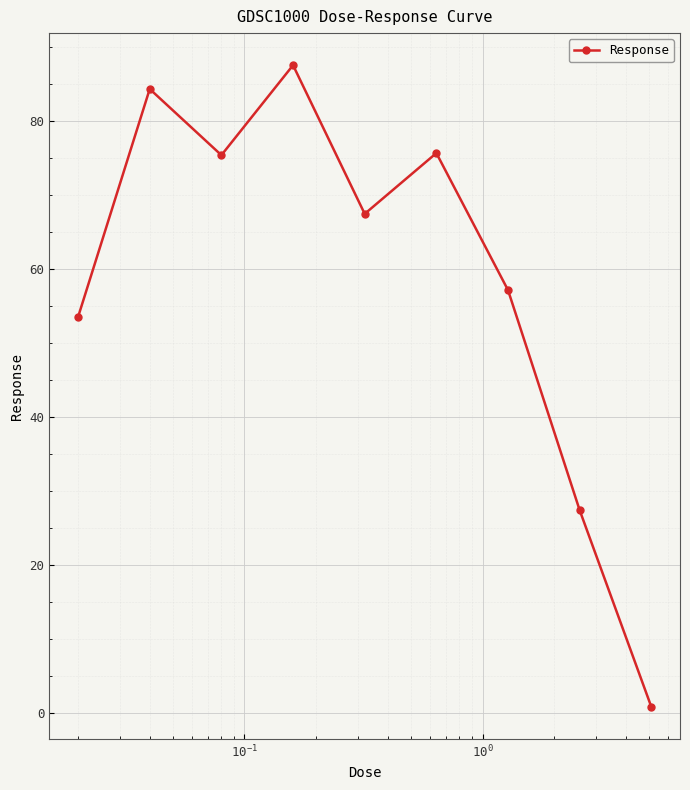

What is the greatest value displayed?

87.5